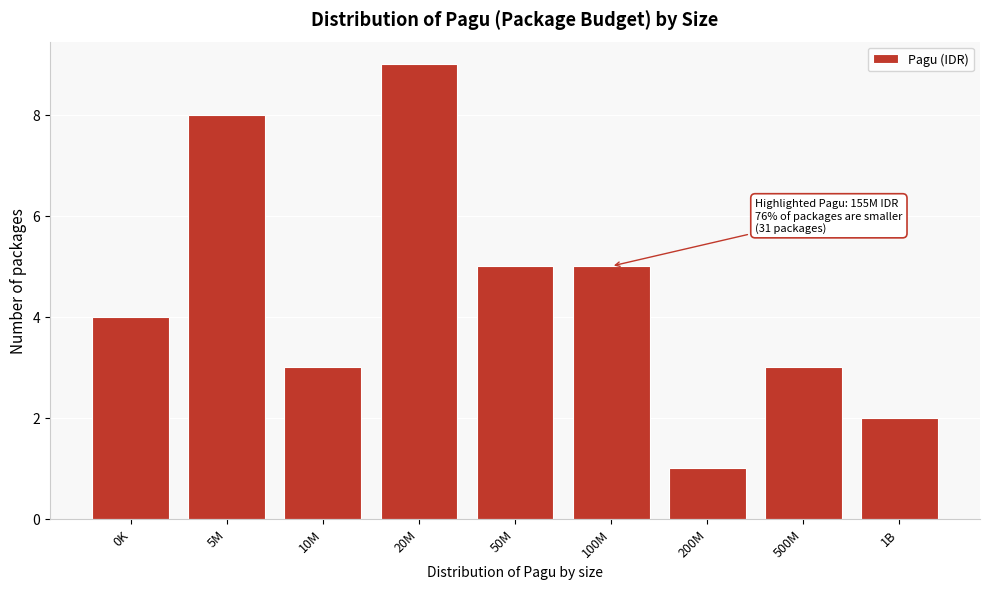

Reading left to right, transcribe all the data shown in this chart.

0K=4	5M=8	10M=3	20M=9	50M=5	100M=5	200M=1	500M=3	1B=2